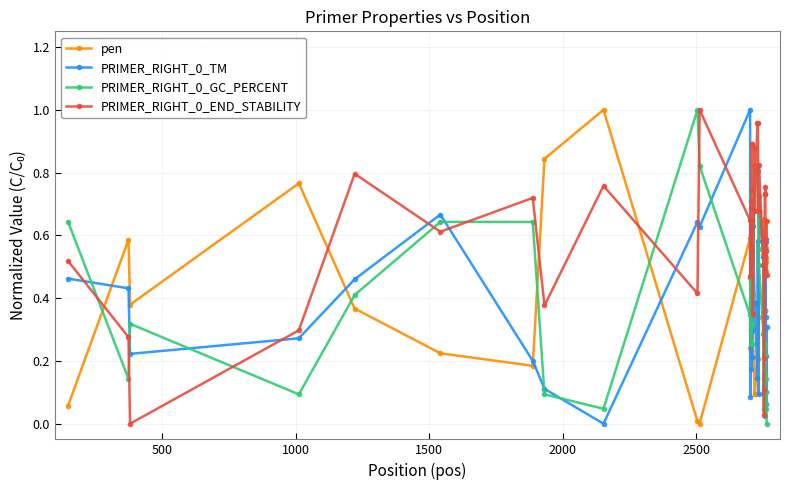

True or false: pen has more than 0 points higher than both neighbors.

True